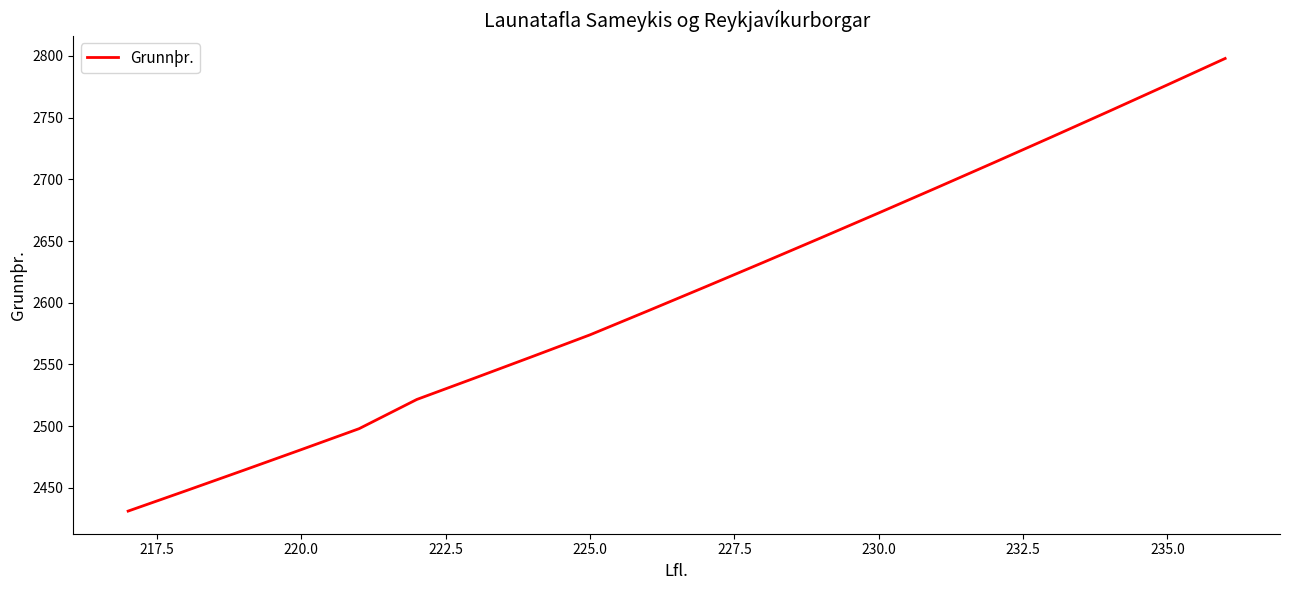

Does the chart have visible grid lines?

No